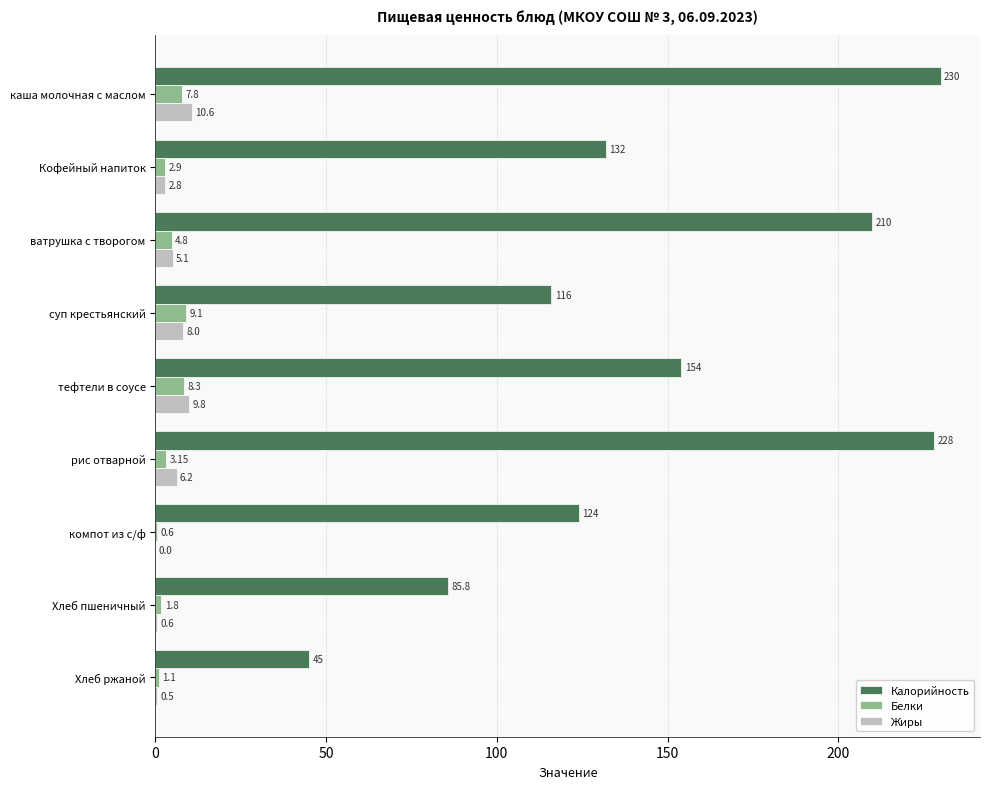

Which series has the largest total across all categories?

Калорийность